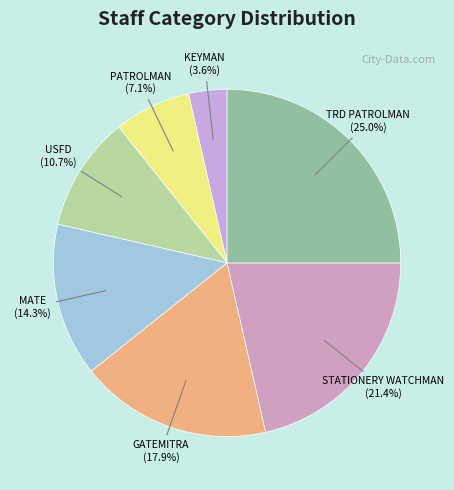

To the nearest percent, what is the difference between the MATE and GATEMITRA slice percentages?

4%